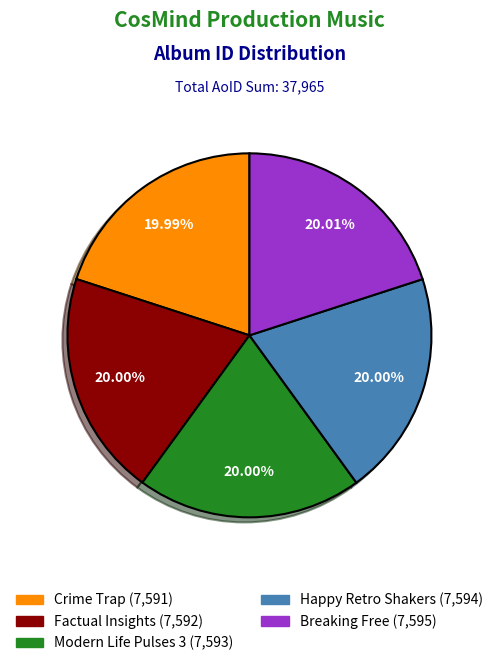

What is the ratio of the value at Factual Insights to the value at Modern Life Pulses 3?

1.0